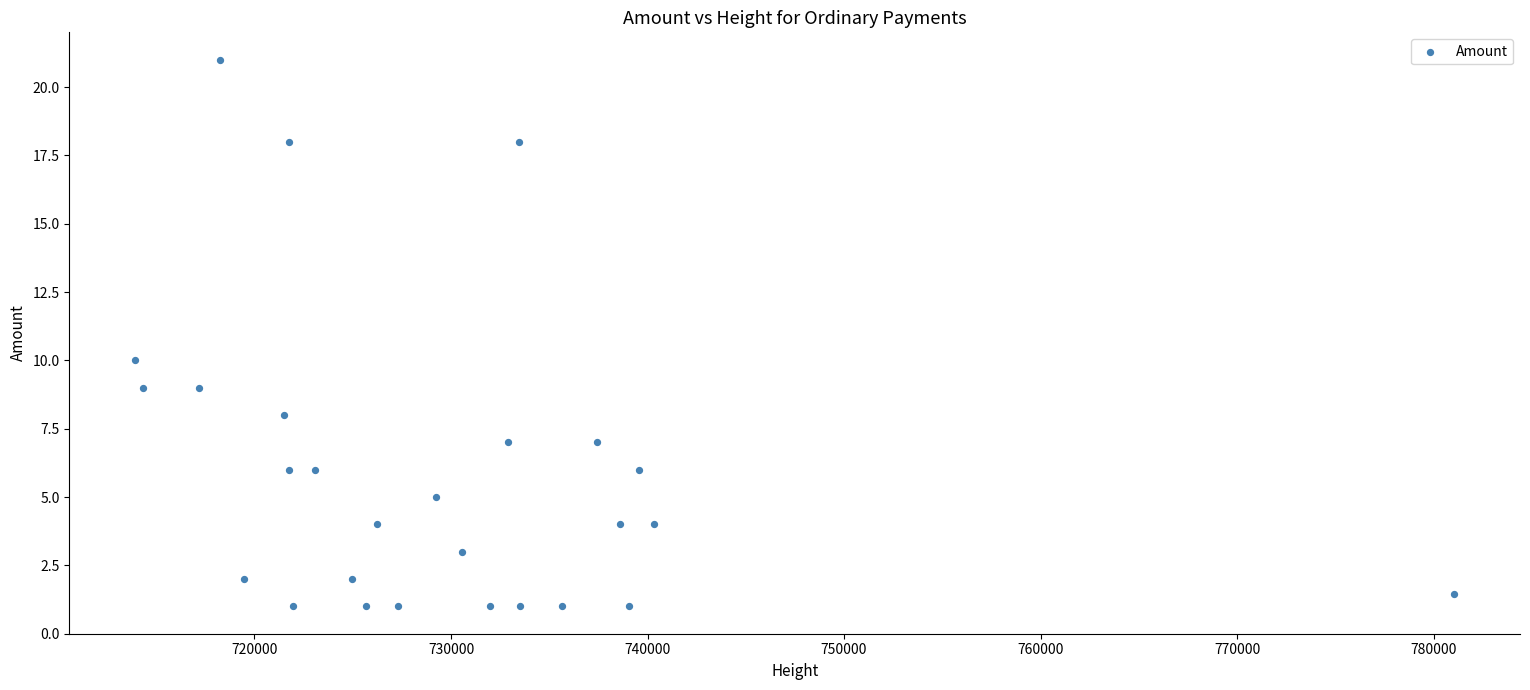

What Y value in the scatter plot is closest to 11?

10.0